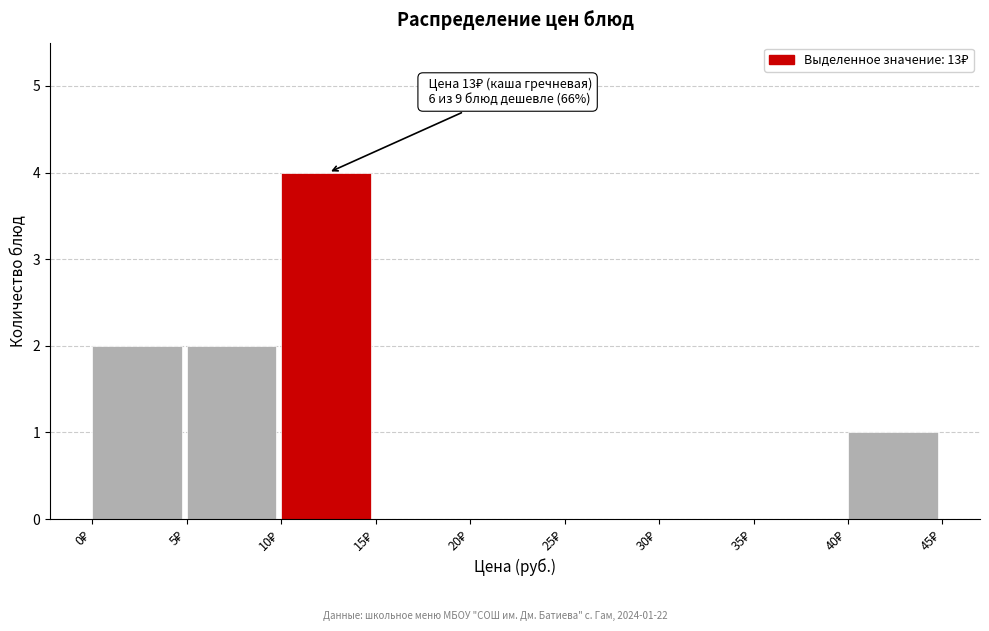

Over which range of the x-axis is the bar tallest?

10 to 15